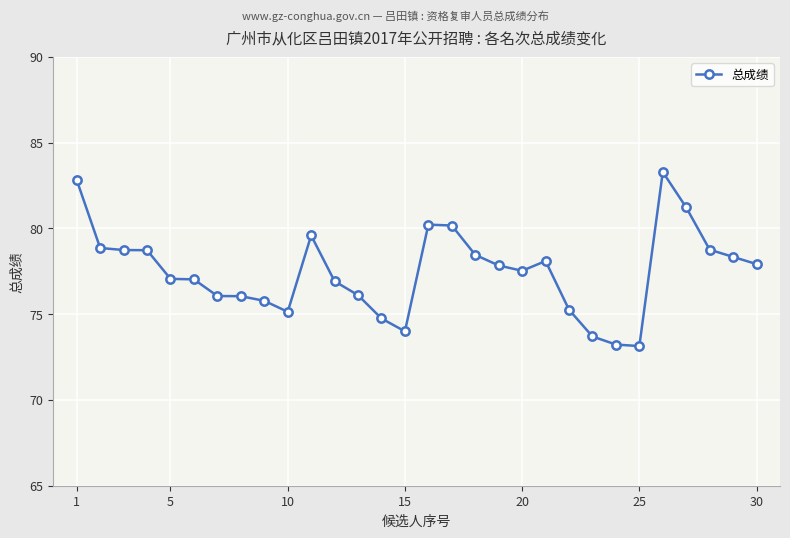

What is the greatest value displayed?

83.3